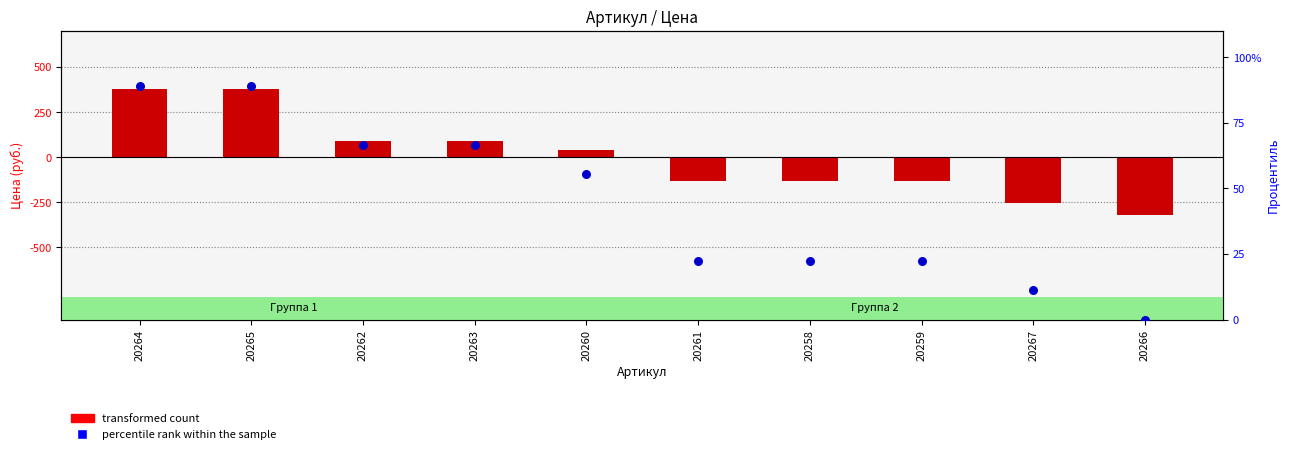

Which series has the largest total across all categories?

percentile rank within the sample